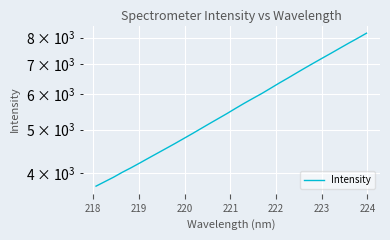

The value at 15 is 1451.3. True or false?

False